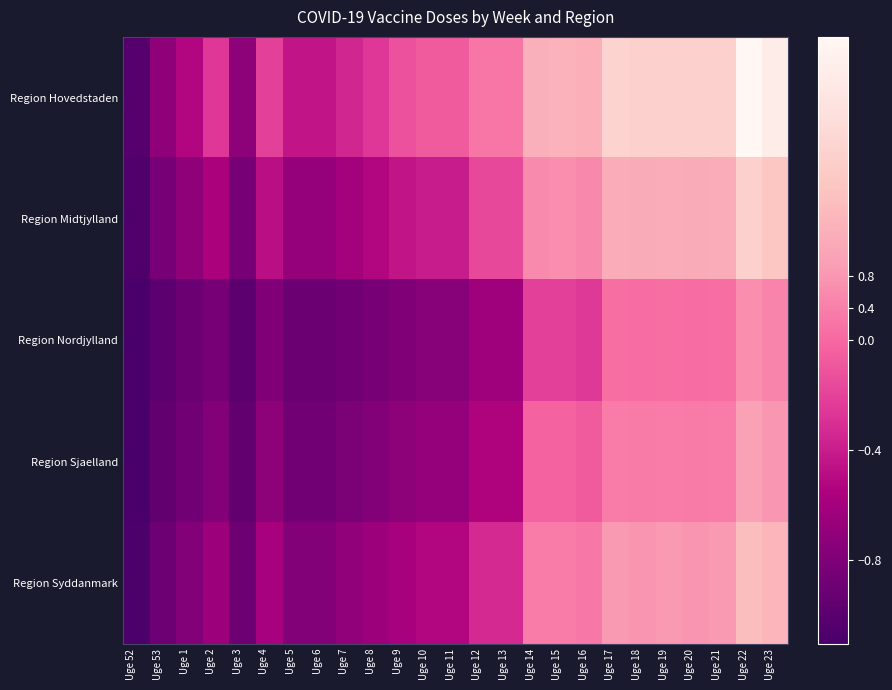

Reading right to left, what are all the values shown in this chart?

Region Hovedstaden: Uge 23=3.3	Uge 22=3.8	Uge 21=2.3	Uge 20=2.3	Uge 19=2.3	Uge 18=2.3	Uge 17=2.4	Uge 16=1.3	Uge 15=1.4	Uge 14=1.4	Uge 13=0.3	Uge 12=0.3	Uge 11=-0.1	Uge 10=-0.1	Uge 9=-0.1	Uge 8=-0.3	Uge 7=-0.3	Uge 6=-0.4	Uge 5=-0.4	Uge 4=-0.2	Uge 3=-0.7	Uge 2=-0.3	Uge 1=-0.5	Uge 53=-0.7	Uge 52=-1.0
Region Midtjylland: Uge 23=2.0	Uge 22=2.3	Uge 21=1.3	Uge 20=1.2	Uge 19=1.3	Uge 18=1.2	Uge 17=1.3	Uge 16=0.6	Uge 15=0.7	Uge 14=0.6	Uge 13=-0.2	Uge 12=-0.2	Uge 11=-0.4	Uge 10=-0.4	Uge 9=-0.4	Uge 8=-0.5	Uge 7=-0.6	Uge 6=-0.7	Uge 5=-0.7	Uge 4=-0.5	Uge 3=-0.8	Uge 2=-0.6	Uge 1=-0.7	Uge 53=-0.8	Uge 52=-1.1
Region Nordjylland: Uge 23=0.5	Uge 22=0.7	Uge 21=0.1	Uge 20=0.1	Uge 19=0.1	Uge 18=0.1	Uge 17=0.1	Uge 16=-0.2	Uge 15=-0.2	Uge 14=-0.2	Uge 13=-0.6	Uge 12=-0.6	Uge 11=-0.8	Uge 10=-0.8	Uge 9=-0.8	Uge 8=-0.8	Uge 7=-0.9	Uge 6=-0.9	Uge 5=-0.9	Uge 4=-0.8	Uge 3=-1.0	Uge 2=-0.8	Uge 1=-0.9	Uge 53=-1.0	Uge 52=-1.1
Region Sjaelland: Uge 23=0.8	Uge 22=1.0	Uge 21=0.4	Uge 20=0.3	Uge 19=0.4	Uge 18=0.3	Uge 17=0.4	Uge 16=-0.1	Uge 15=-0.0	Uge 14=-0.0	Uge 13=-0.5	Uge 12=-0.5	Uge 11=-0.7	Uge 10=-0.7	Uge 9=-0.7	Uge 8=-0.8	Uge 7=-0.8	Uge 6=-0.9	Uge 5=-0.9	Uge 4=-0.7	Uge 3=-1.0	Uge 2=-0.8	Uge 1=-0.9	Uge 53=-1.0	Uge 52=-1.1
Region Syddanmark: Uge 23=1.5	Uge 22=1.7	Uge 21=0.9	Uge 20=0.8	Uge 19=0.9	Uge 18=0.8	Uge 17=0.9	Uge 16=0.3	Uge 15=0.4	Uge 14=0.4	Uge 13=-0.3	Uge 12=-0.3	Uge 11=-0.5	Uge 10=-0.5	Uge 9=-0.6	Uge 8=-0.6	Uge 7=-0.7	Uge 6=-0.8	Uge 5=-0.8	Uge 4=-0.6	Uge 3=-0.9	Uge 2=-0.6	Uge 1=-0.8	Uge 53=-0.9	Uge 52=-1.1